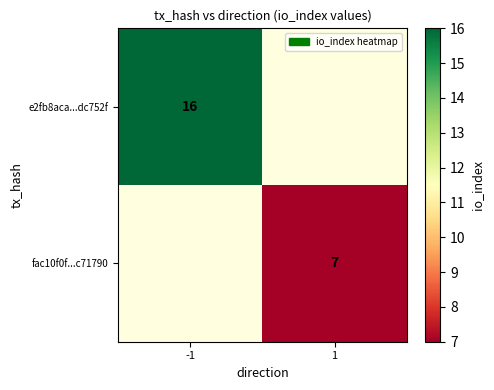

True or false: e2fb8aca...dc752f has a value of 22 at -1.

False